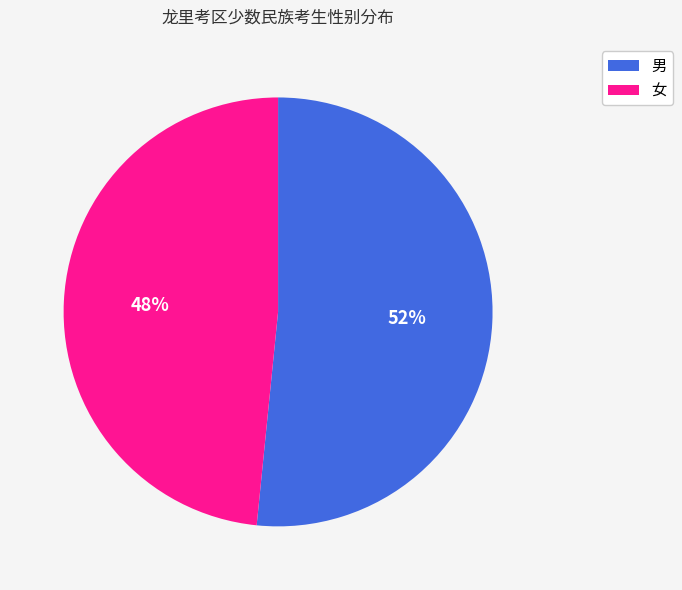

Rank the categories by value from highest to lowest.

男, 女